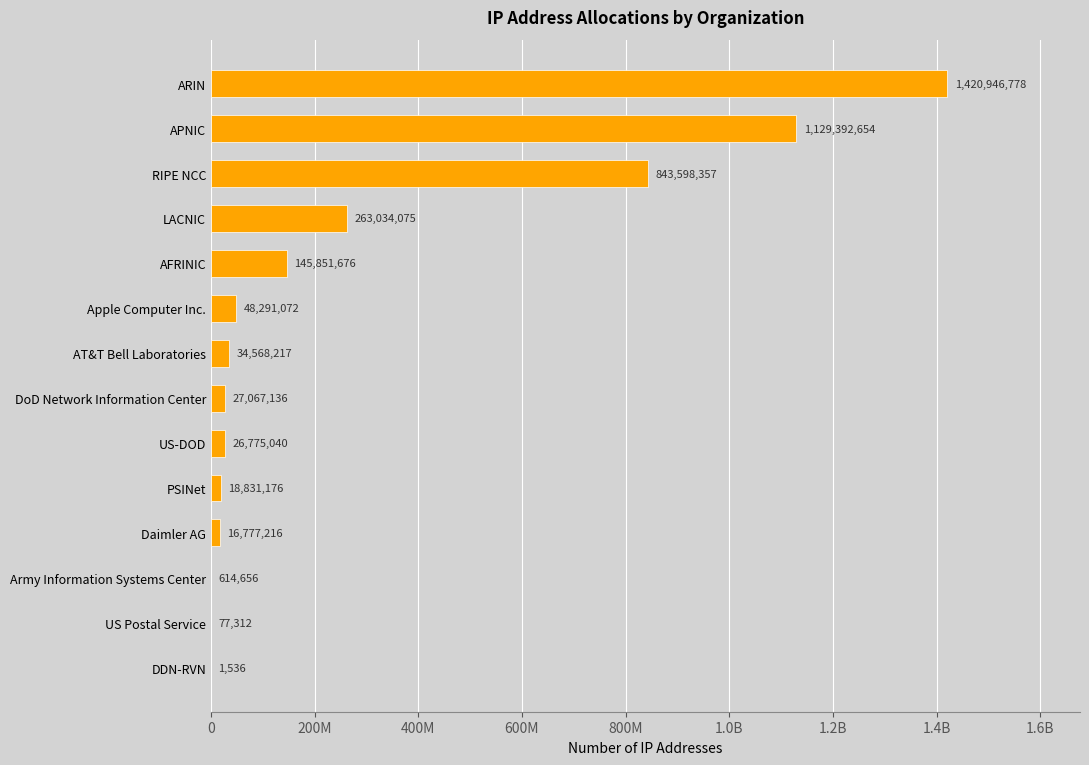

Count the number of values greater than 34568217.

6